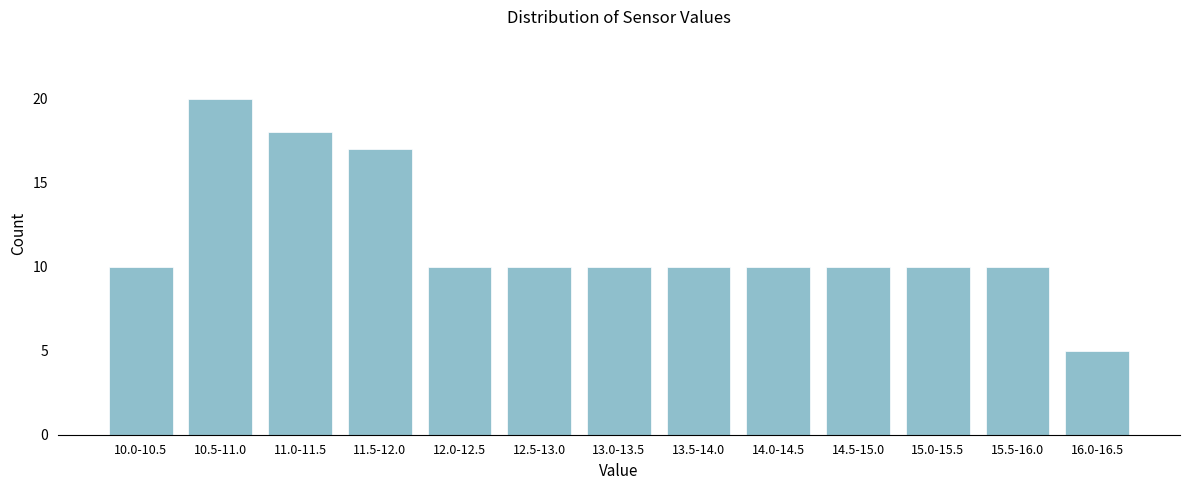

Reading left to right, what are all the values shown in this chart?

10.0-10.5=10	10.5-11.0=20	11.0-11.5=18	11.5-12.0=17	12.0-12.5=10	12.5-13.0=10	13.0-13.5=10	13.5-14.0=10	14.0-14.5=10	14.5-15.0=10	15.0-15.5=10	15.5-16.0=10	16.0-16.5=5